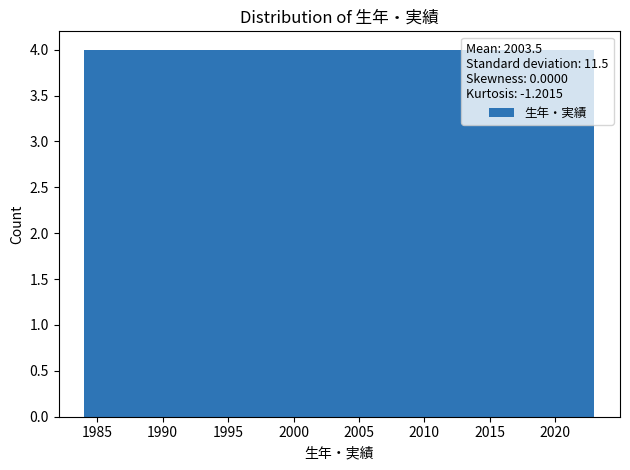

Reading left to right, transcribe this chart: for each bar, give the range it covers on the x-axis and its height. Neither the bar edges nor the heights are printed on the chart, so give them approximately, as read against the axes.

1984.0 to 1987.9: 4
1987.9 to 1991.8: 4
1991.8 to 1995.7: 4
1995.7 to 1999.6: 4
1999.6 to 2003.5: 4
2003.5 to 2007.4: 4
2007.4 to 2011.3: 4
2011.3 to 2015.2: 4
2015.2 to 2019.1: 4
2019.1 to 2023.0: 4